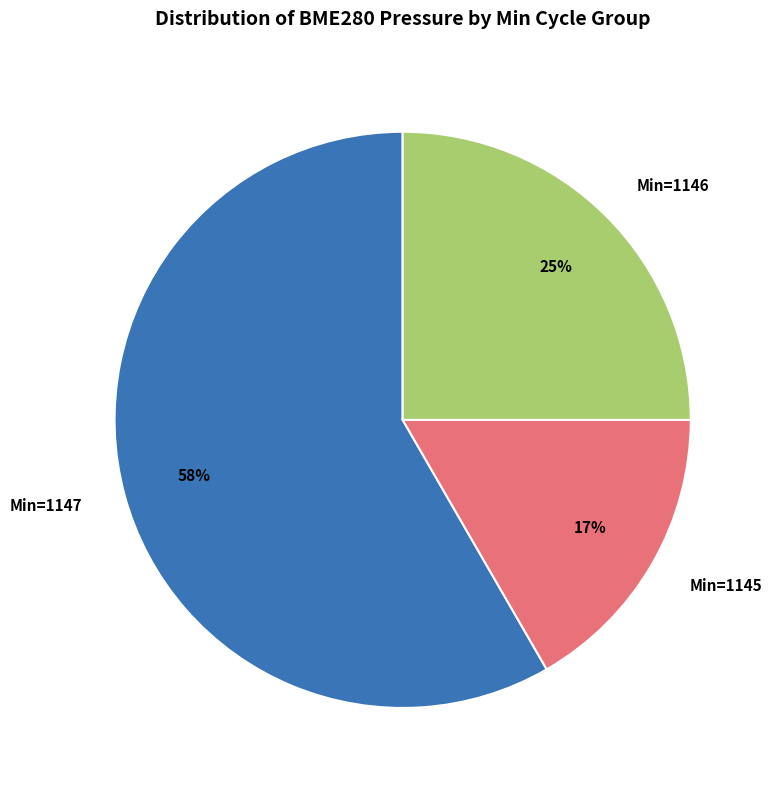

Is there any slice that represents more than half of the pie?

Yes